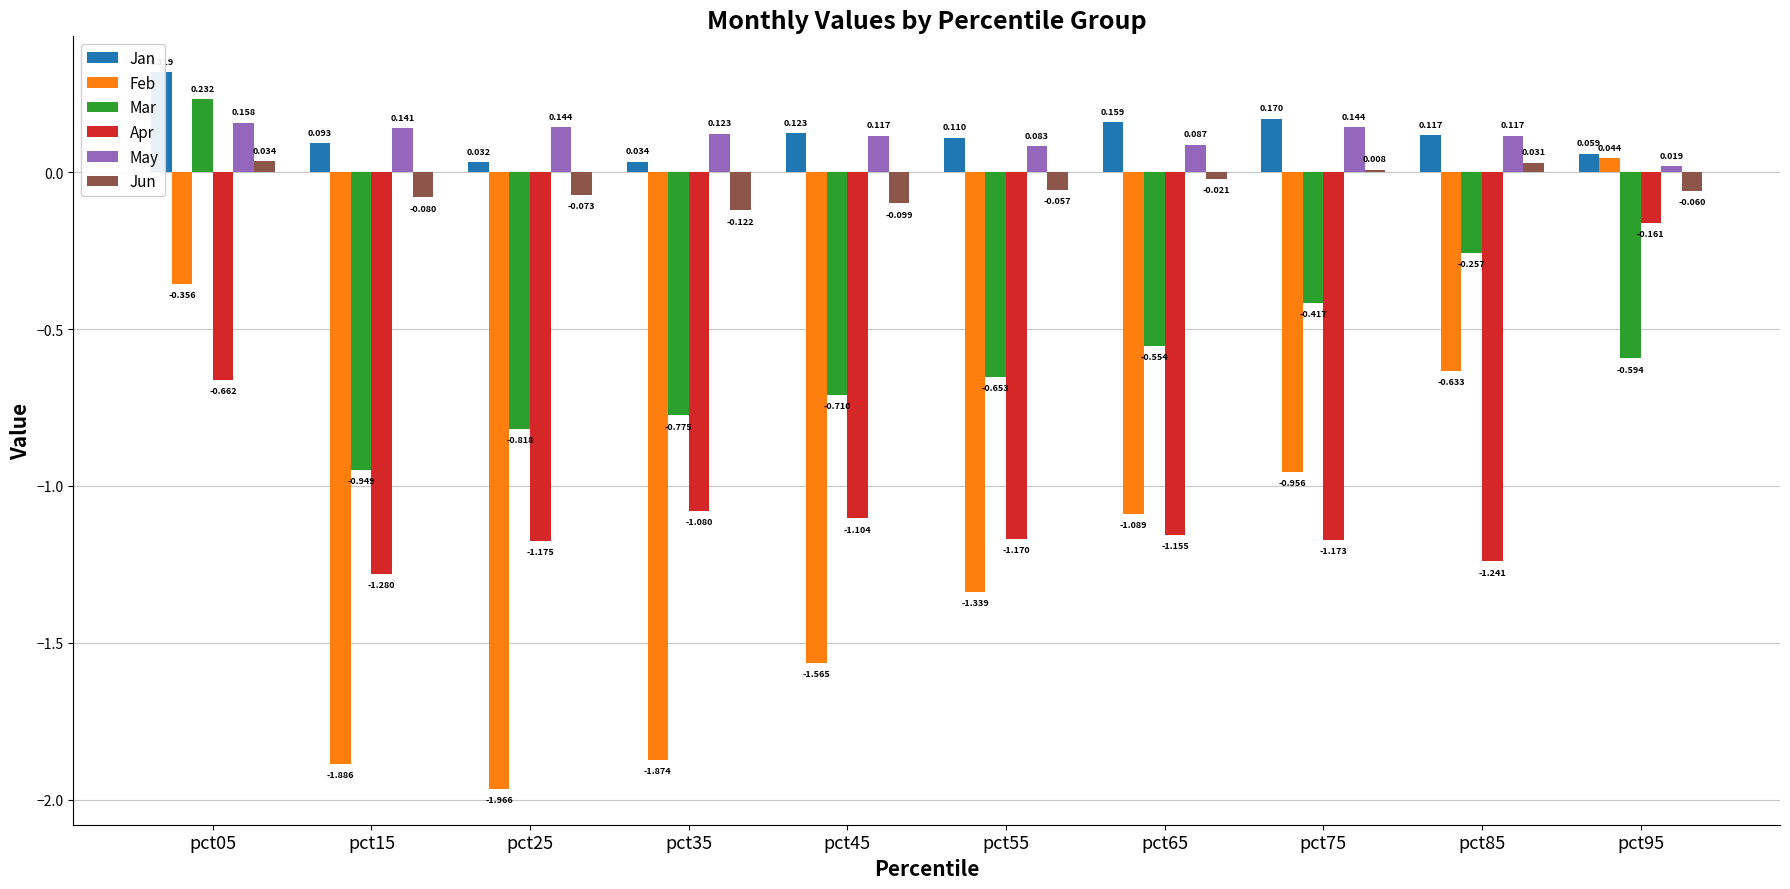

At which label is May closest to 0?

pct95